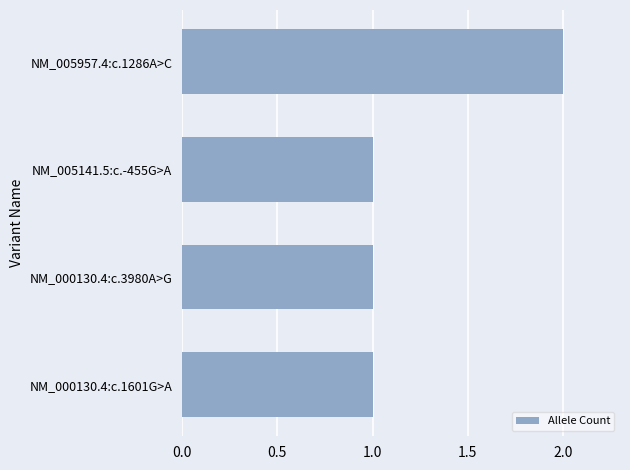

What is the ratio of the value at NM_000130.4:c.3980A>G to the value at NM_005141.5:c.-455G>A?

1.0